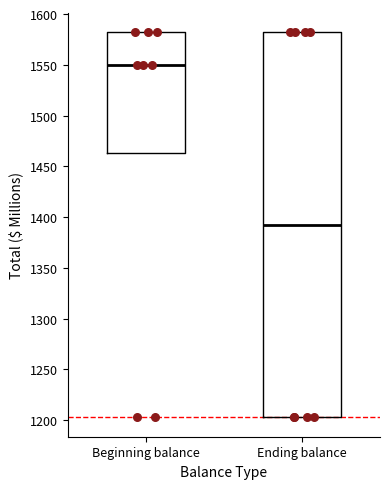

Reading left to right, read every box against the y-axis: the position of its median line, the range the box covers, and the ends of its whiskers. The values are not printed on the chart, so give them approximately, as read against the axis.

Beginning balance: median 1550, box 1465 to 1580, whiskers 1465 to 1580
Ending balance: median 1390, box 1205 to 1580, whiskers 1205 to 1580